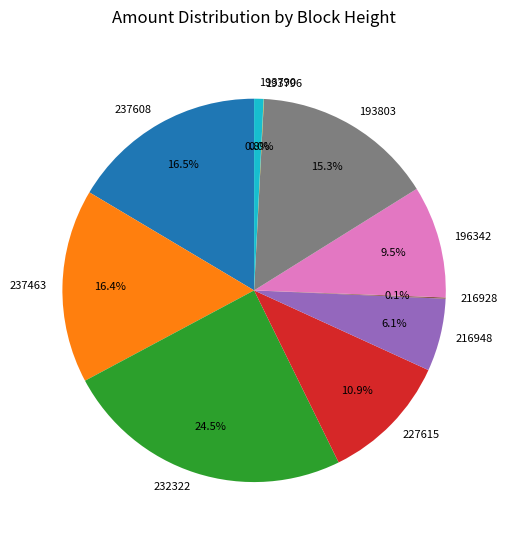

Does any single category account for the majority?

No